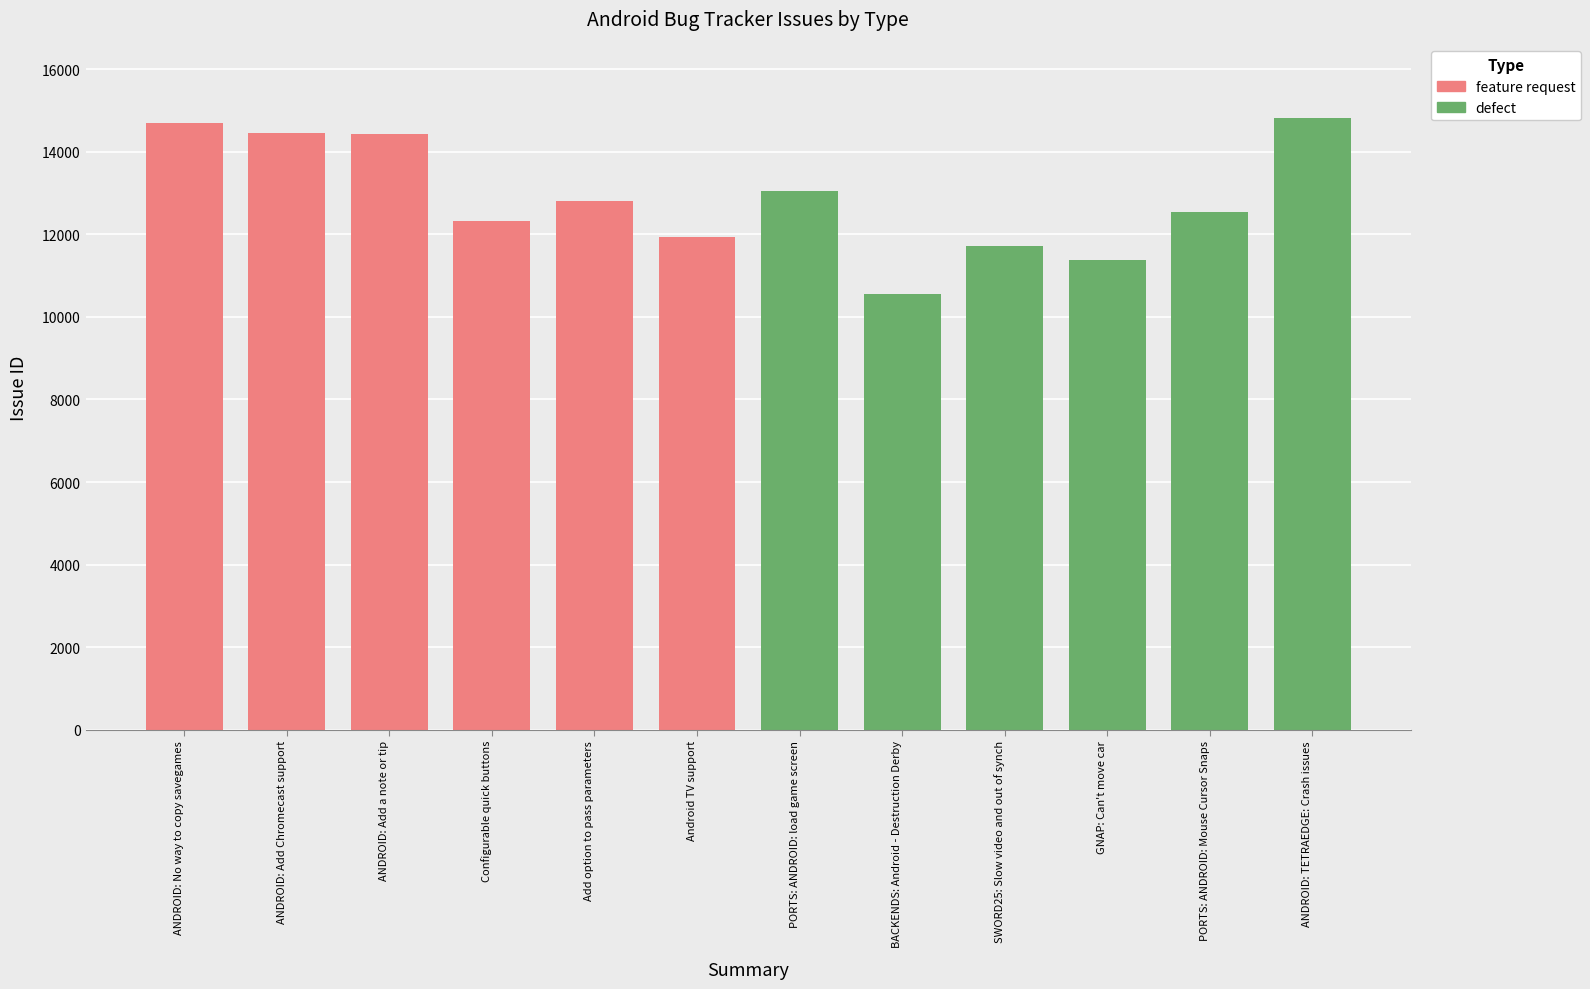

How many bars are there in total?

12